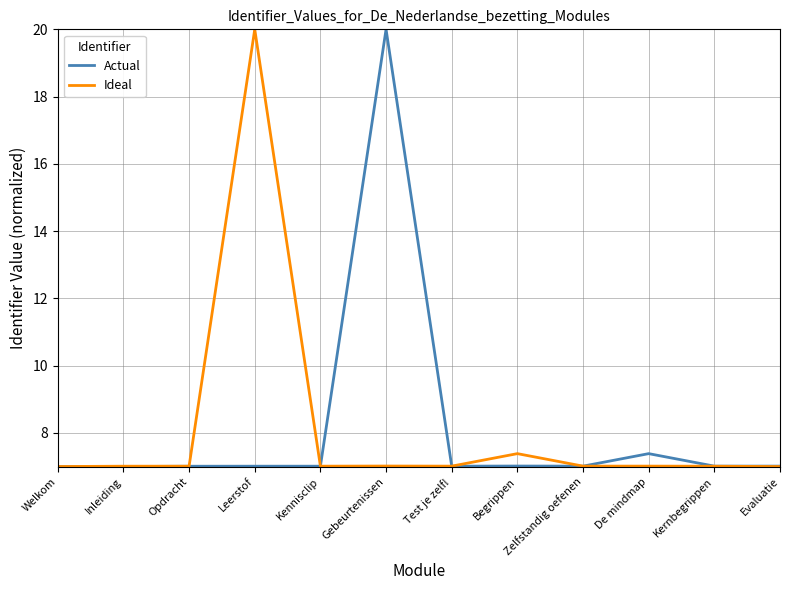

What is the lowest value of the Actual series?

7.0